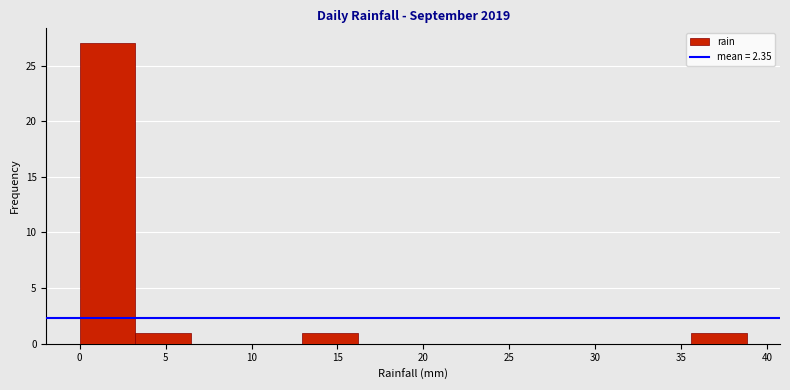

Reading left to right, transcribe this chart: for each bar, give the range it covers on the x-axis and its height. Neither the bar edges nor the heights are printed on the chart, so give them approximately, as read against the axes.

0.0 to 3.0: 27
3.0 to 6.5: 1
6.5 to 9.5: 0
9.5 to 13.0: 0
13.0 to 16.0: 1
16.0 to 19.5: 0
19.5 to 22.5: 0
22.5 to 26.0: 0
26.0 to 29.0: 0
29.0 to 32.5: 0
32.5 to 35.5: 0
35.5 to 39.0: 1